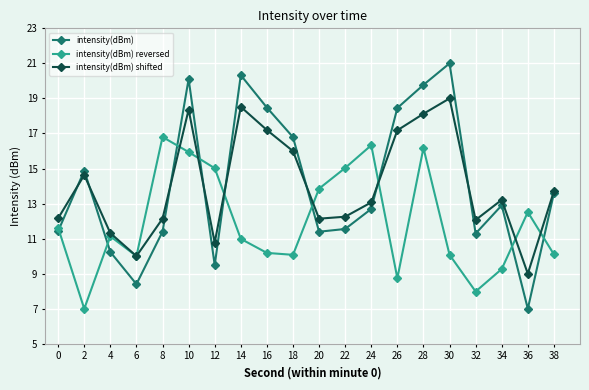

Is it true that intensity(dBm) shifted equals 7.9 at 22?

False